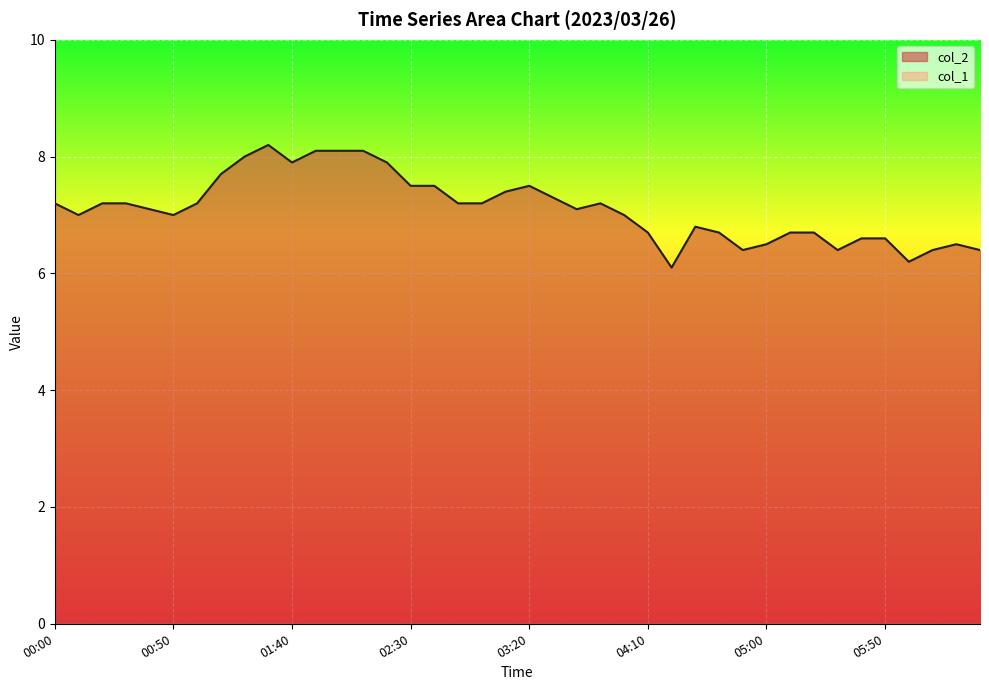

The chart shows a value of 7.2 at 03:00. True or false?

True